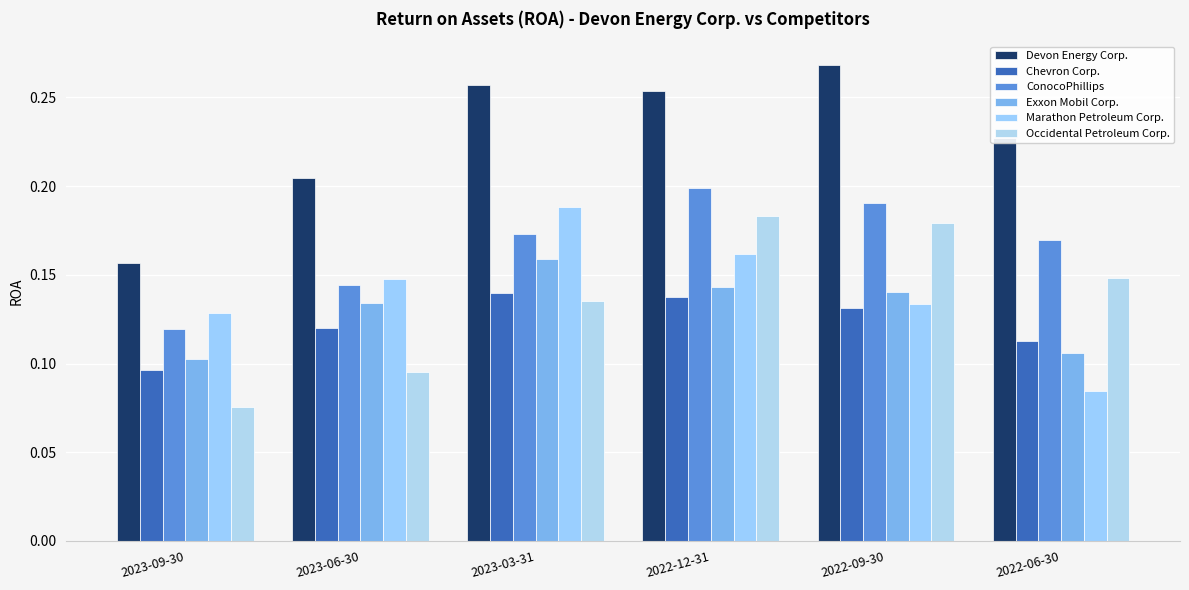

What is the total value across all series at 2023-09-30?

0.7